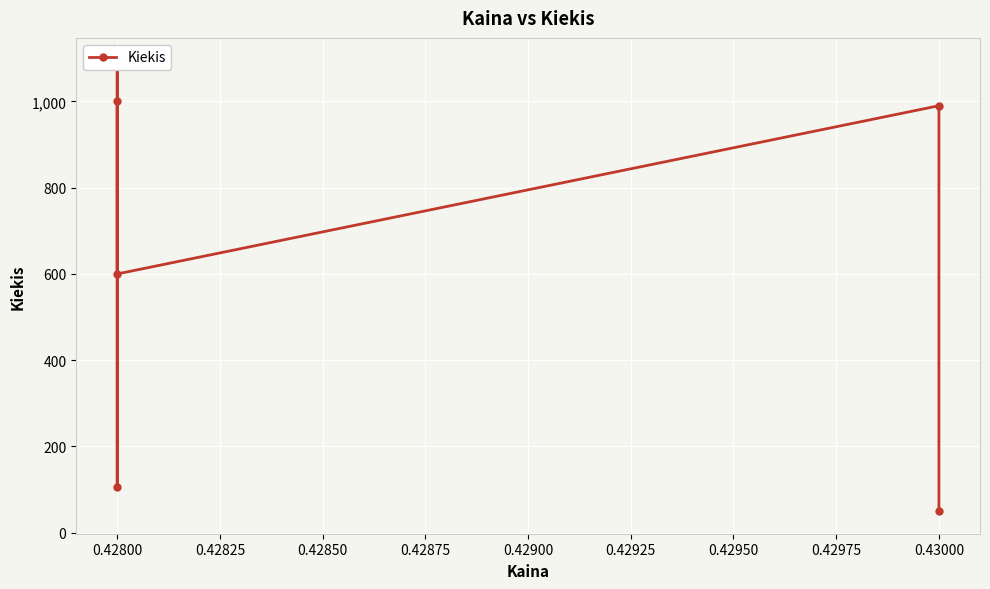

How many distinct data groups are displayed?

1